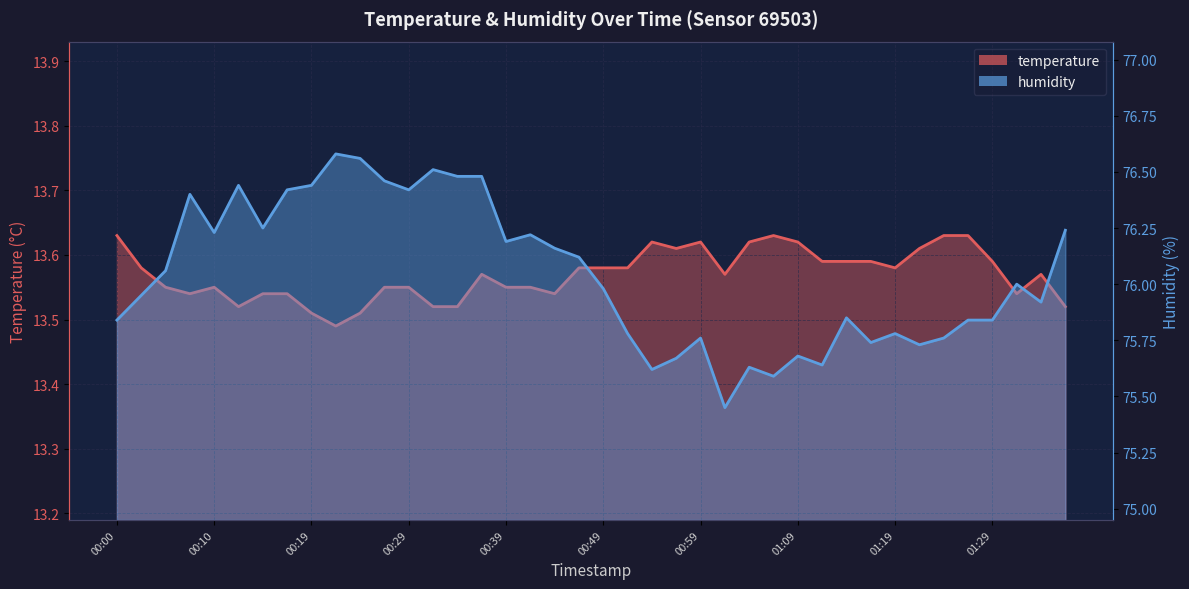

What is the value of the humidity point at the 28th from the left?

75.6